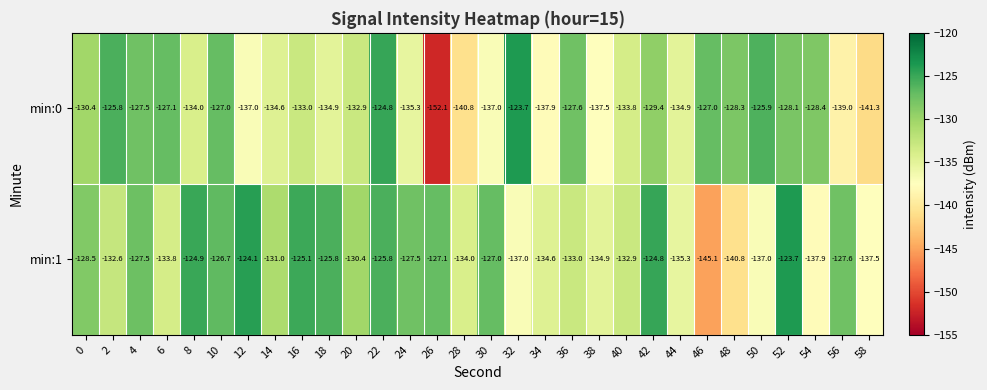

How many values in the min:0 series exceed -132?

14